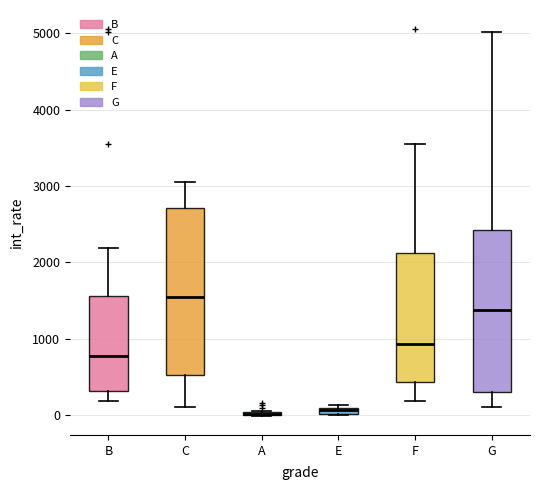

Where is the upper edge of the box for F on the y-axis? The values are not printed on the chart, so give them approximately, as read against the axis.

2100